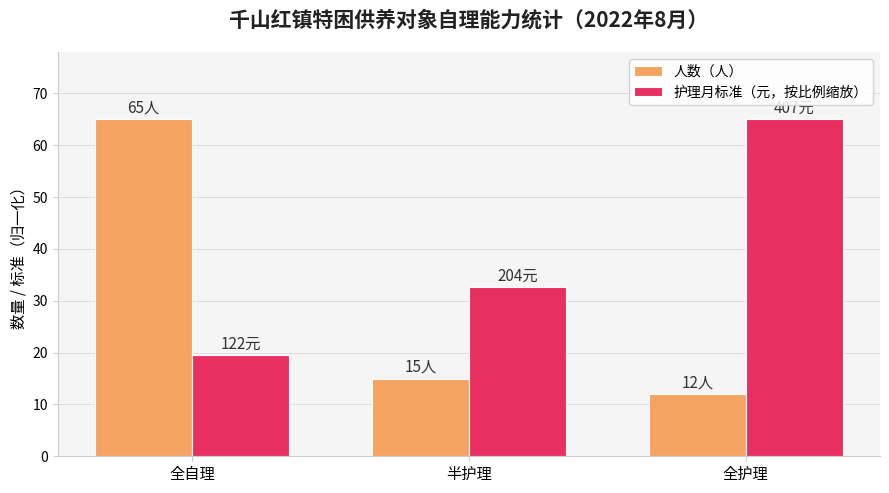

Rank the categories by 护理月标准（元，按比例缩放） value from highest to lowest.

全护理, 半护理, 全自理